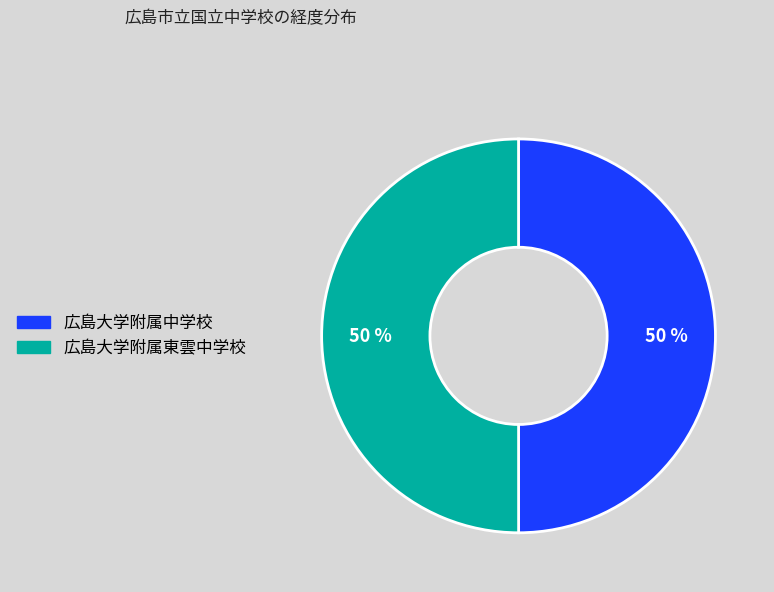

Is the sum of 広島大学附属中学校 and 広島大学附属東雲中学校 greater than half?

Yes